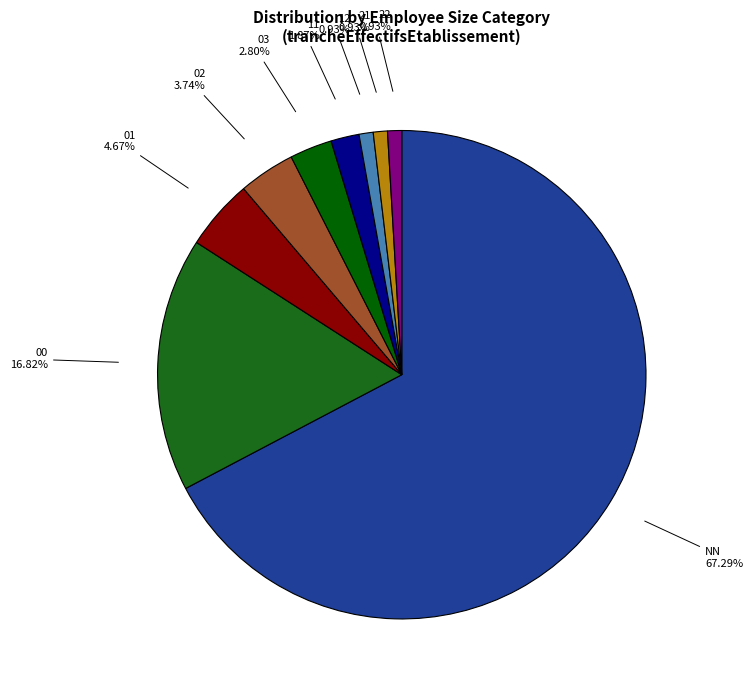

What percentage do 11 and 03 together represent?

4.7%